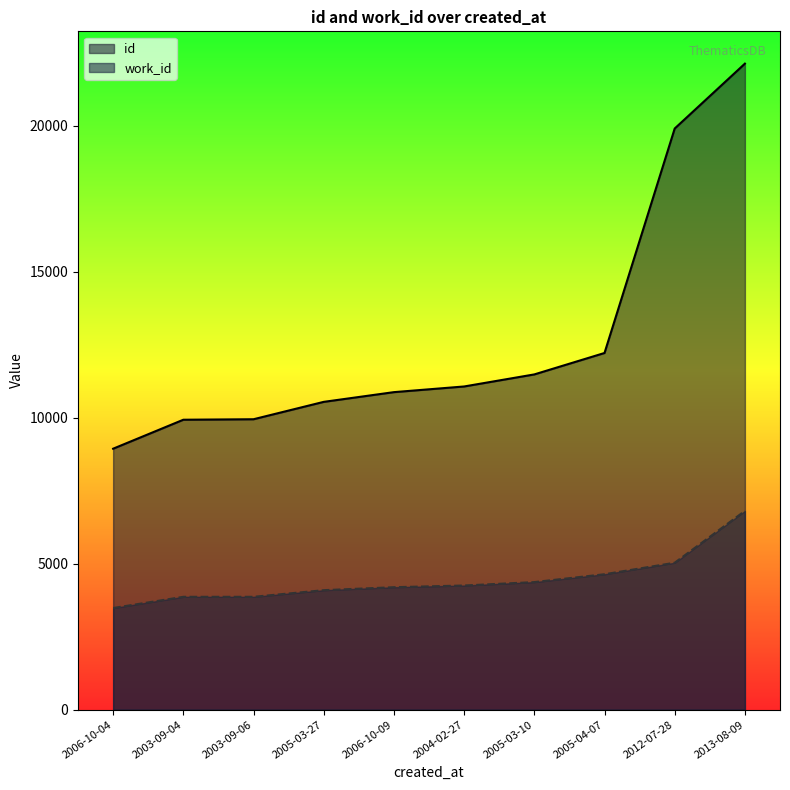

Which has a higher value, 2005-04-07 or 2003-09-04?

2005-04-07